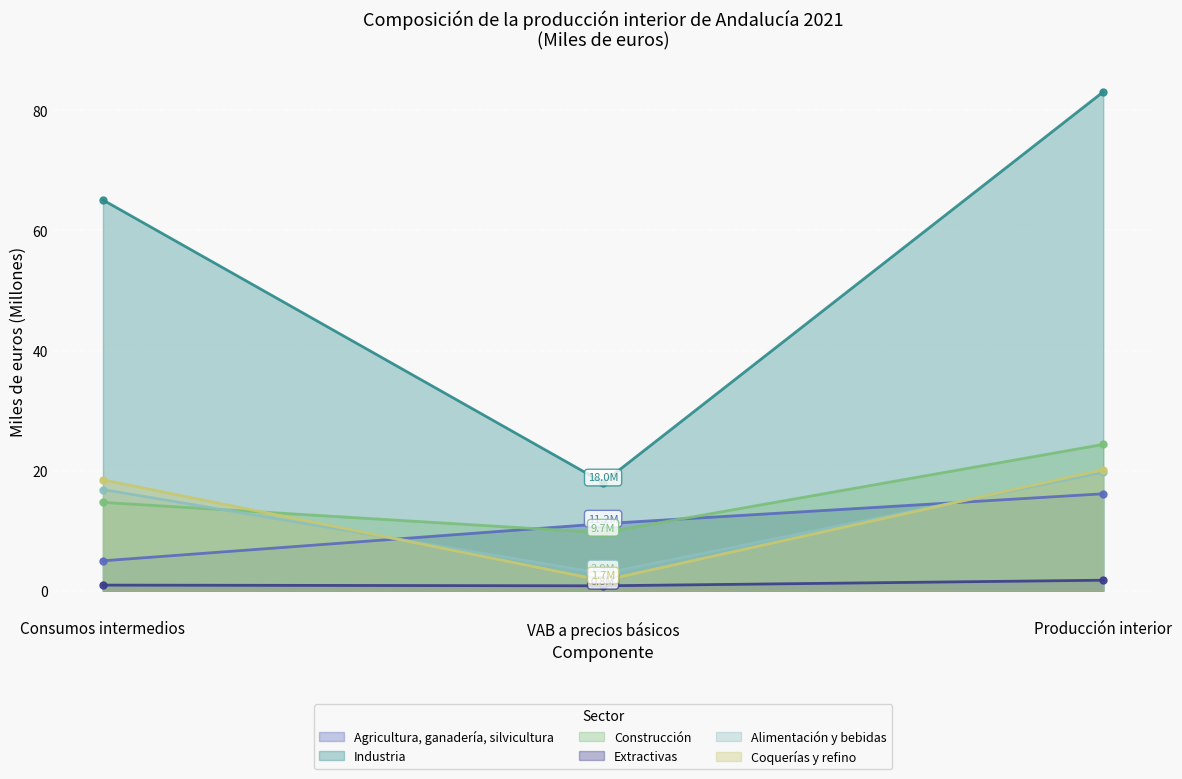

What position from the right is Producción interior?

1